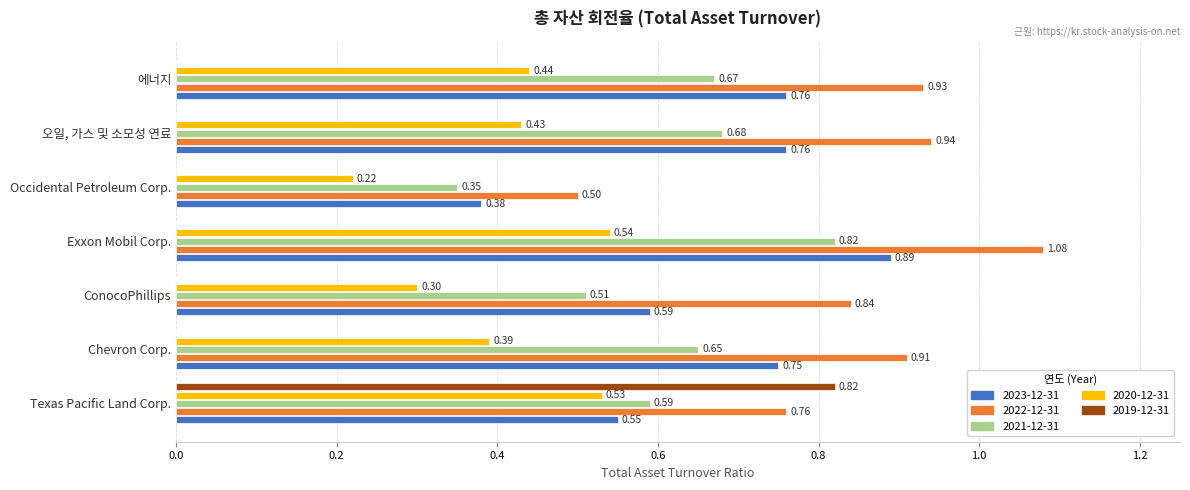

Is the value of 2023-12-31 at Exxon Mobil Corp. greater than the value of 2021-12-31 at ConocoPhillips?

Yes